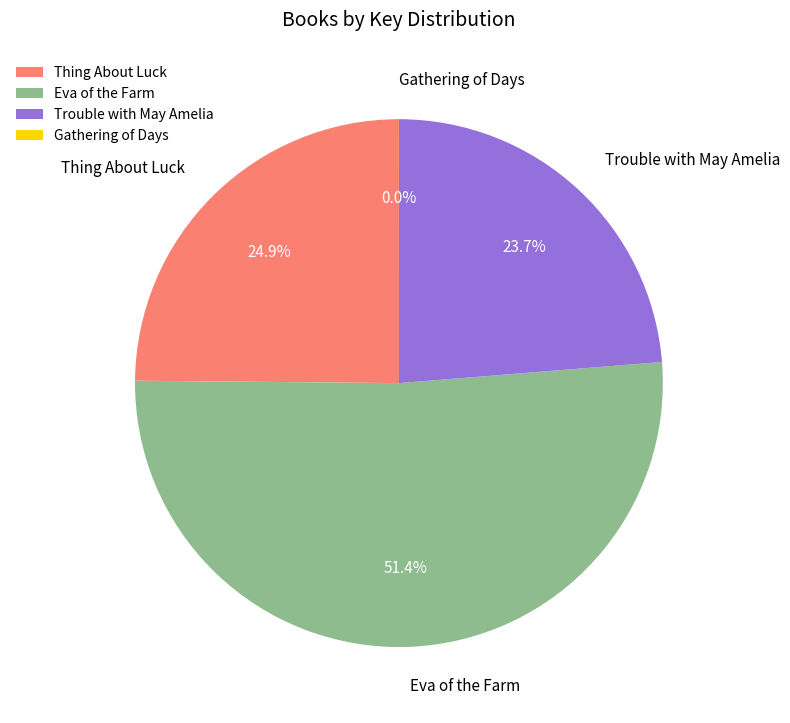

How much of the chart is everything except Trouble with May Amelia?

76.3%